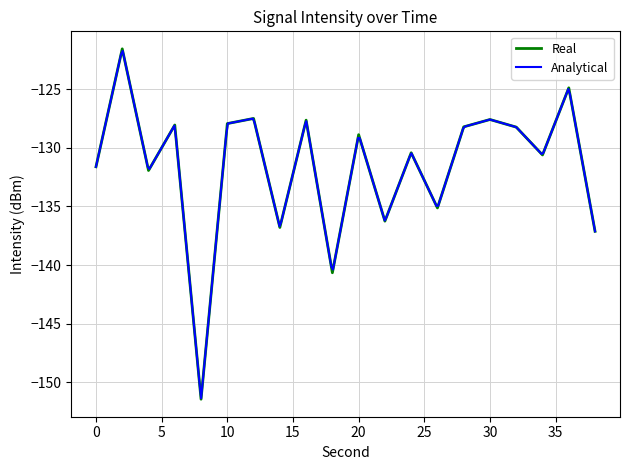

What is the approximate value at 34?

-130.6